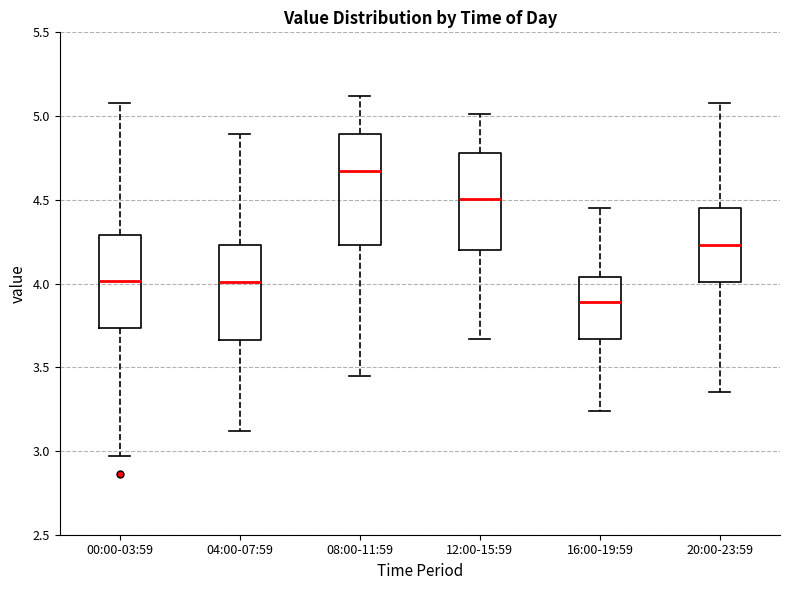

Where does the median line of the box for 16:00-19:59 sit on the y-axis? The values are not printed on the chart, so give them approximately, as read against the axis.

3.90